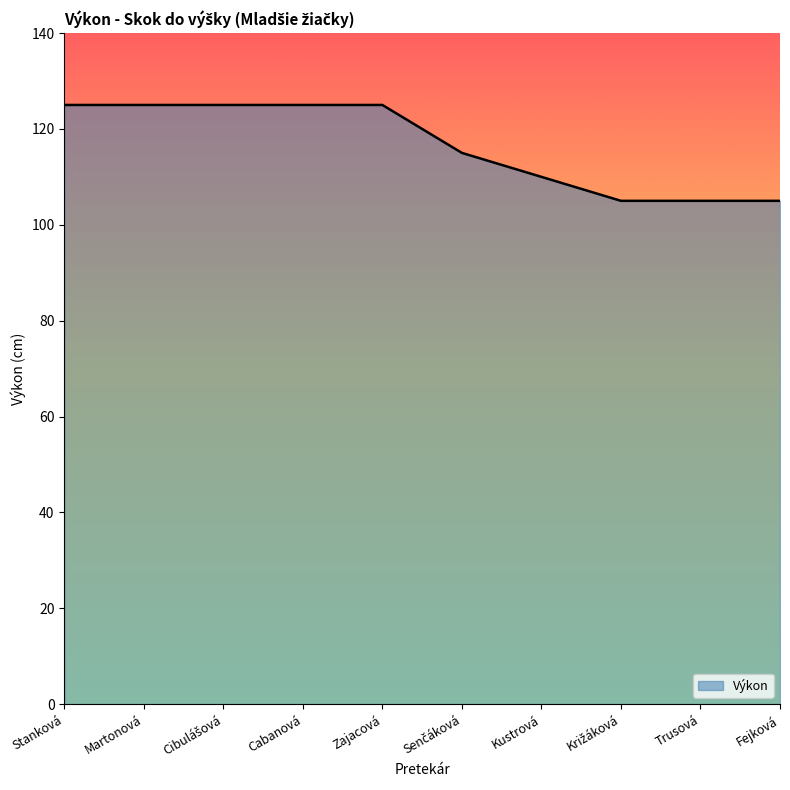

What is the approximate value at Kustrová?

110